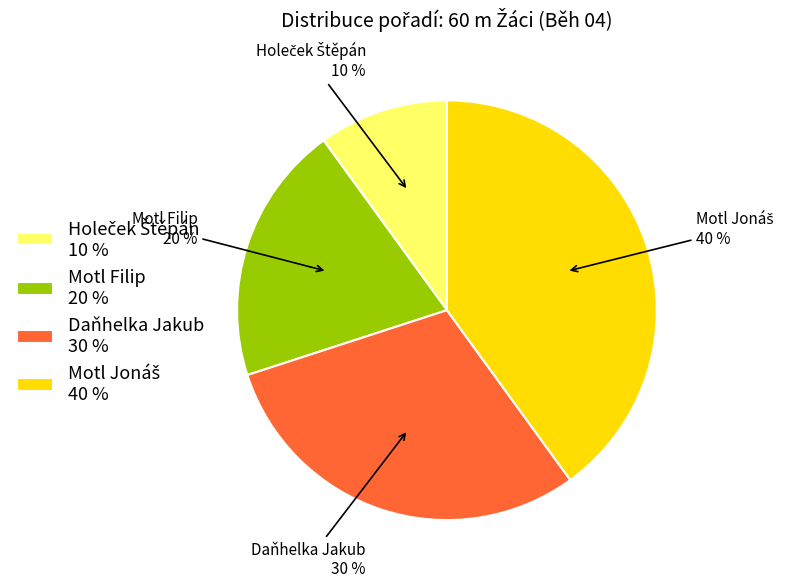

True or false: Motl Filip 20 % accounts for 20% of the total.

True